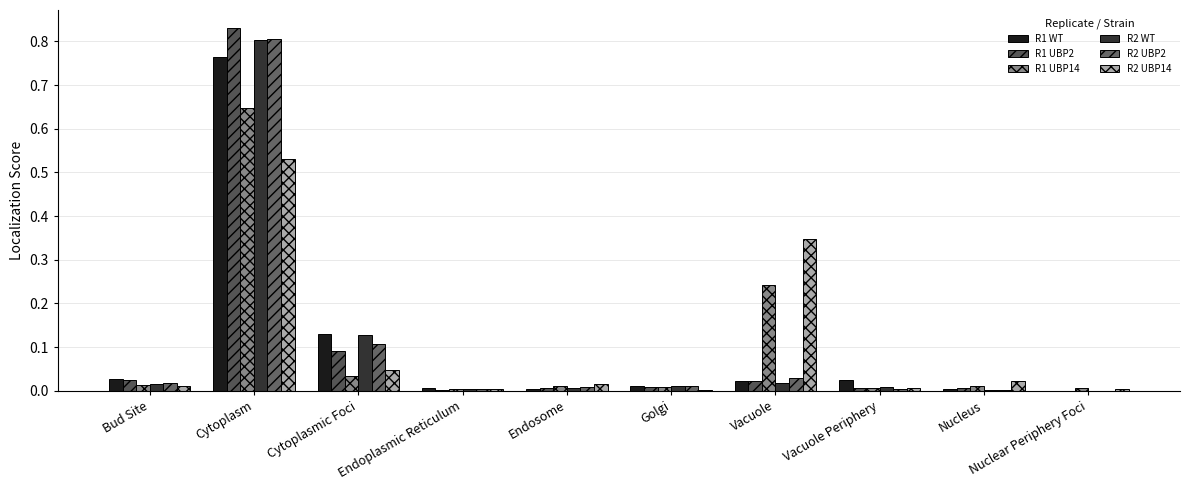

Which series has the largest range (max minus min)?

R1 UBP2